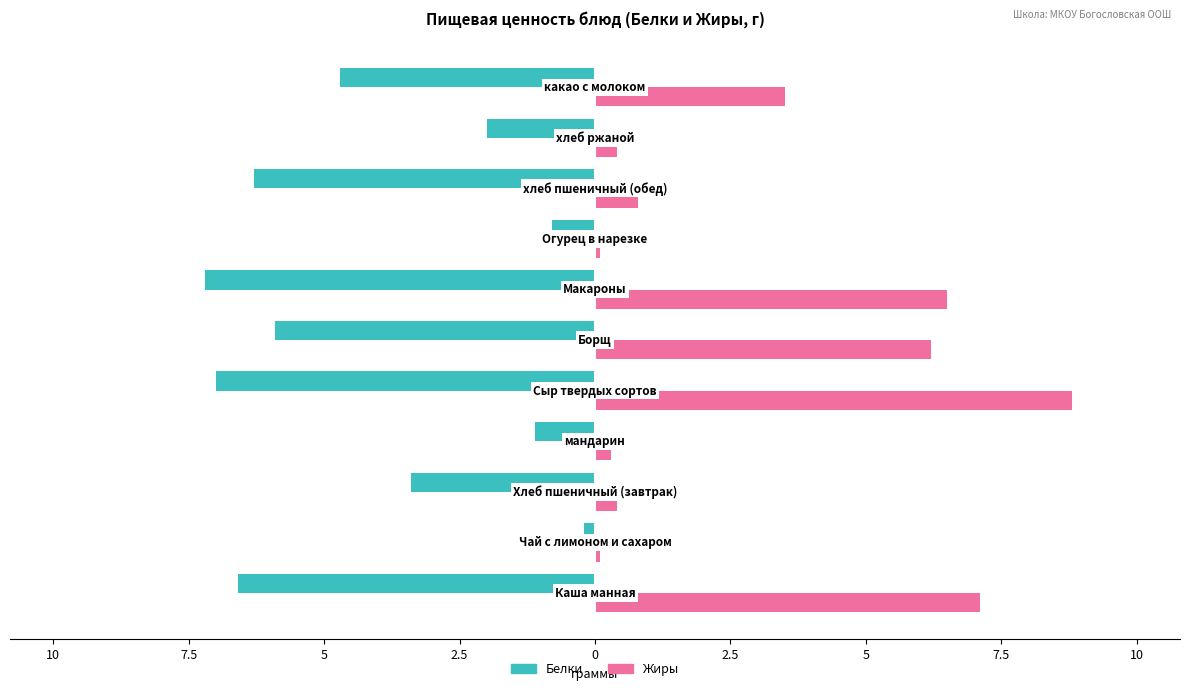

What is the difference between the maximum and minimum values in the Жиры series?

8.7